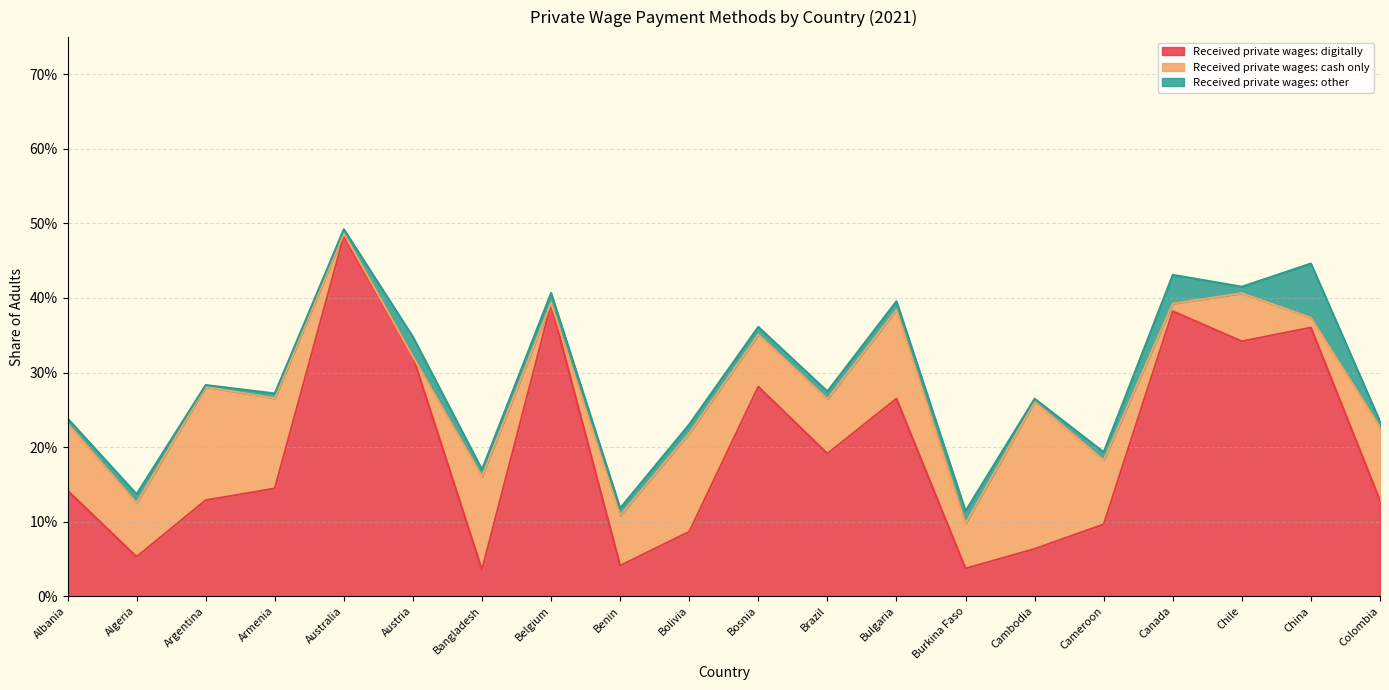

At which label does Received private wages: other reach its minimum?

Argentina